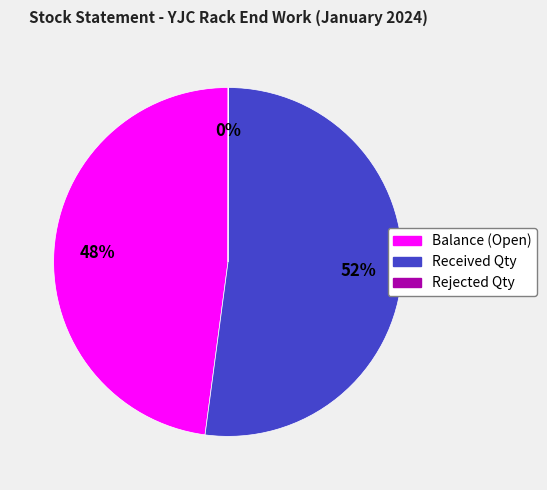

What is the largest slice in the pie chart?

Received Qty